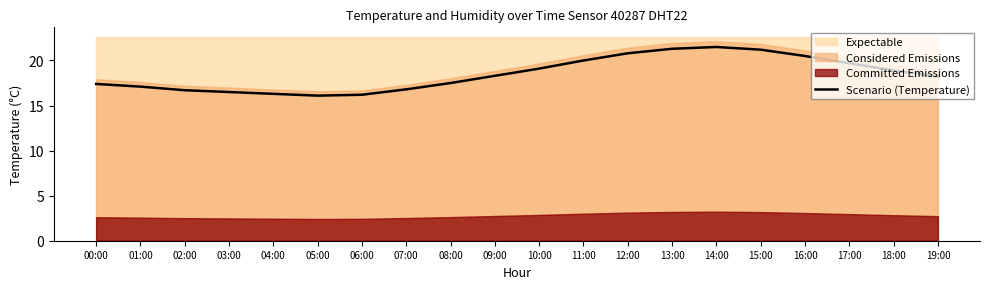

True or false: the data shows 10.4 at 04:00.

False